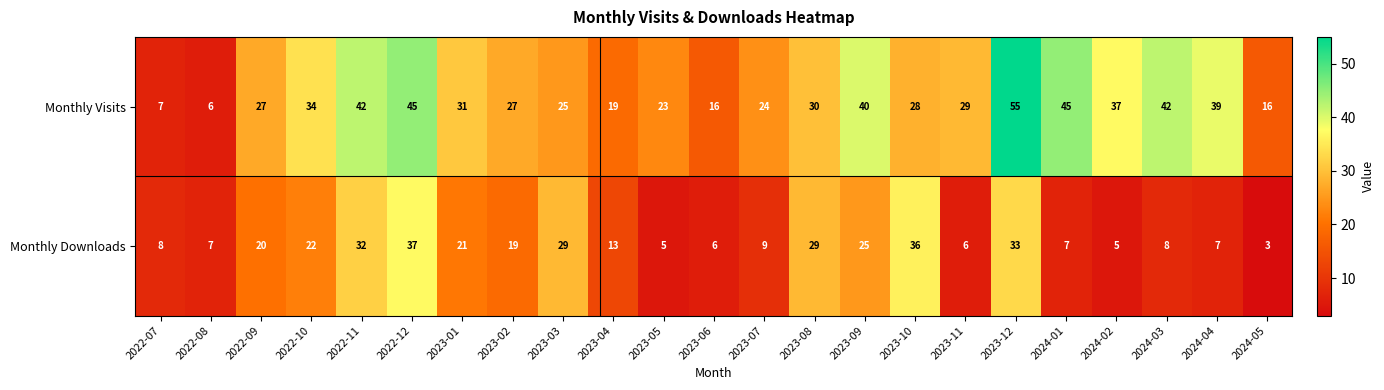

What is the average value of the Monthly Visits series?

30